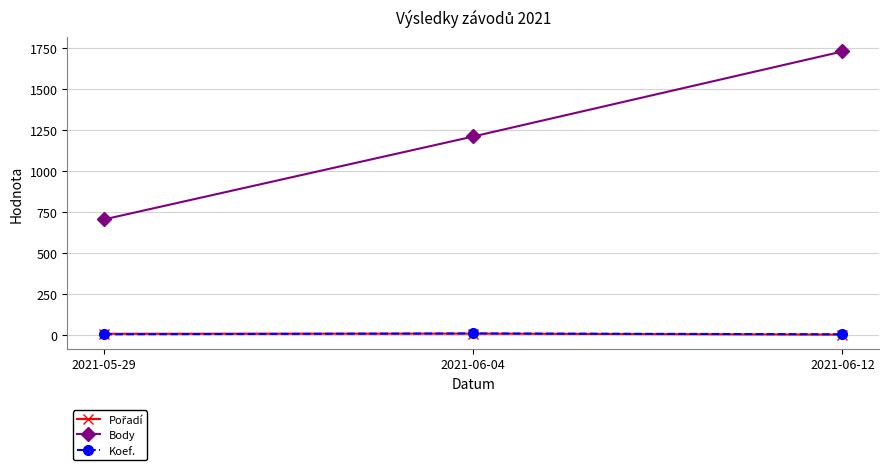

Which series has the largest range (max minus min)?

Body